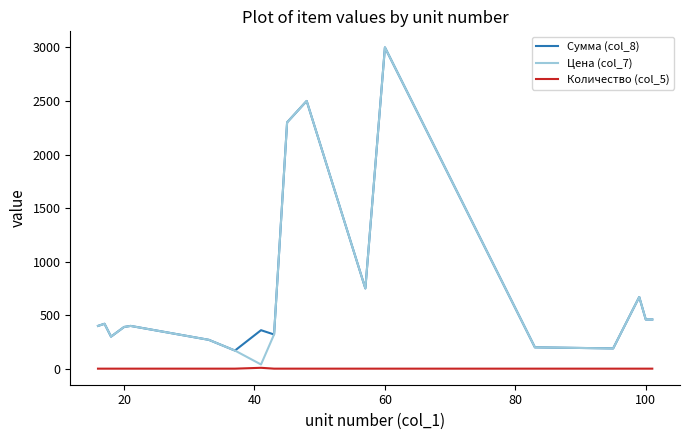

Count the Количество (col_5) values in the range 1 to 2.

17